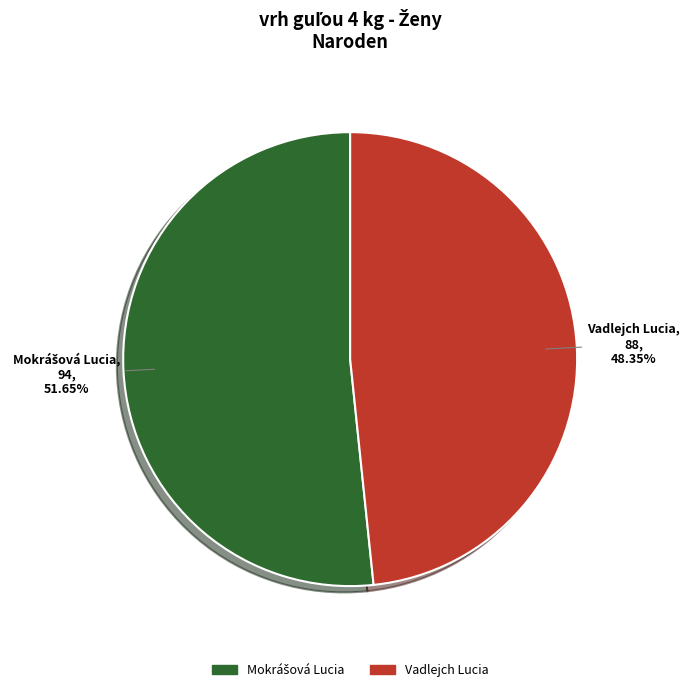

Which slice is the smallest?

Vadlejch Lucia